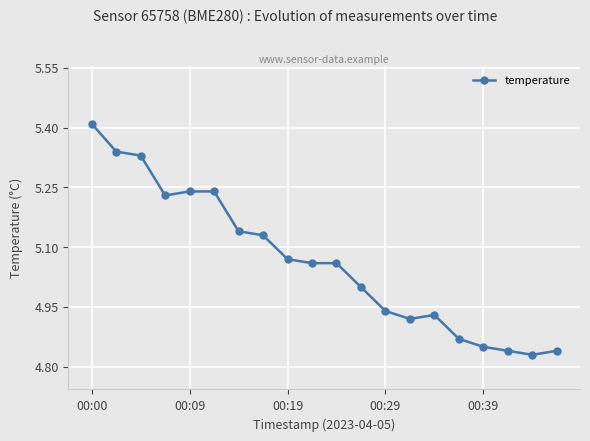

What is the difference between the maximum and minimum values?

0.6